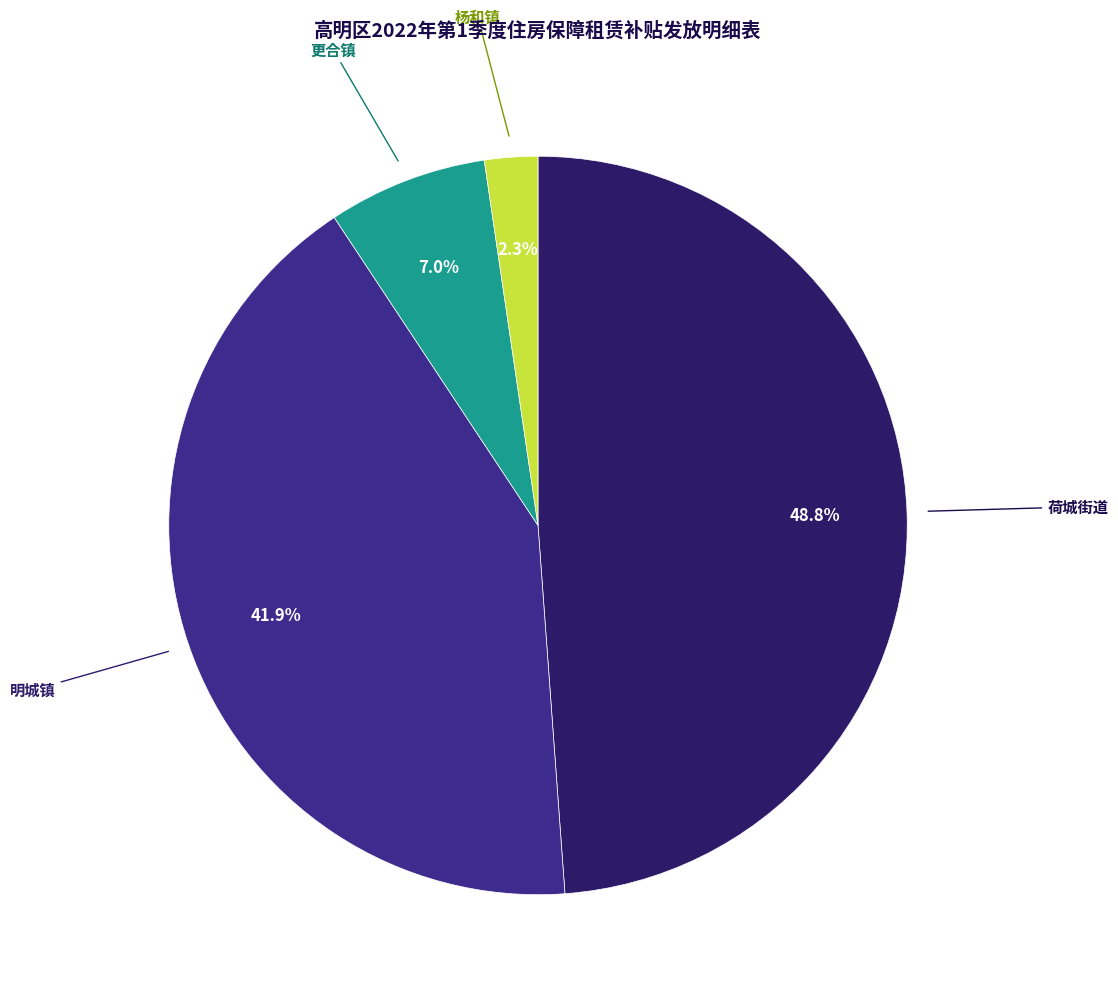

Is there a majority slice in this chart?

No